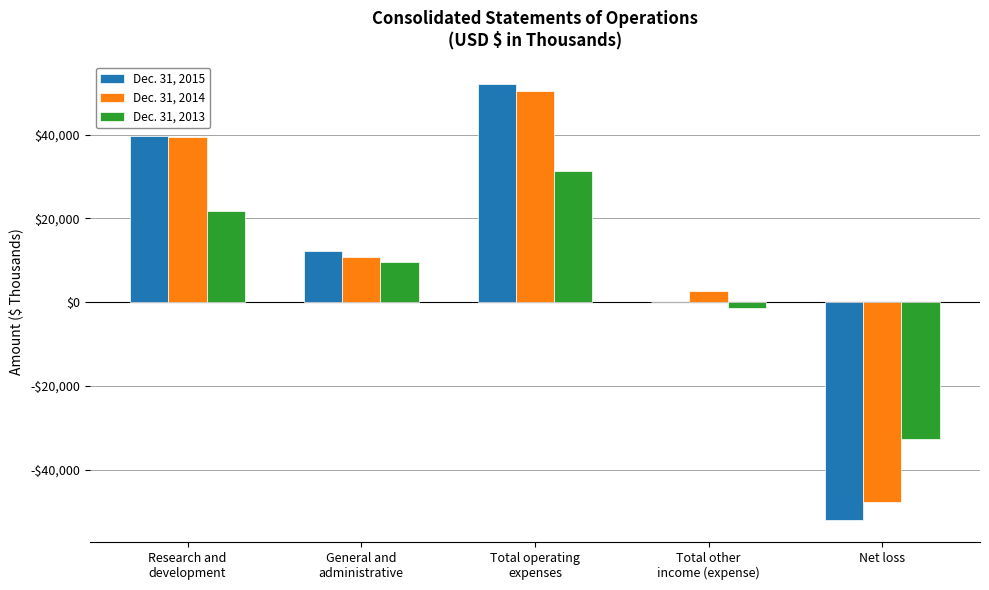

What are all the series names shown in the legend?

Dec. 31, 2015, Dec. 31, 2014, Dec. 31, 2013